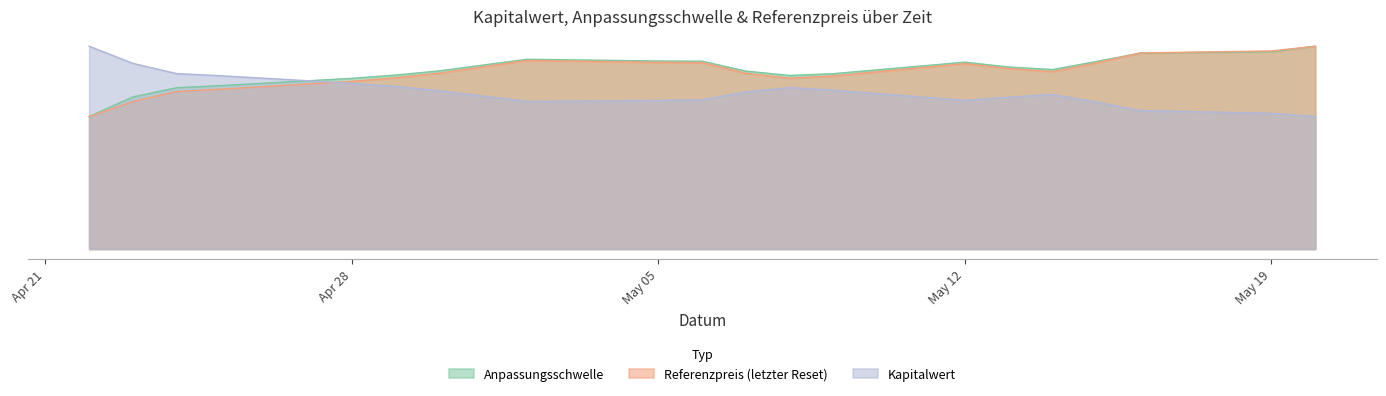

Which series changed the most between 2025-05-20 and 2025-05-05?

Referenzpreis